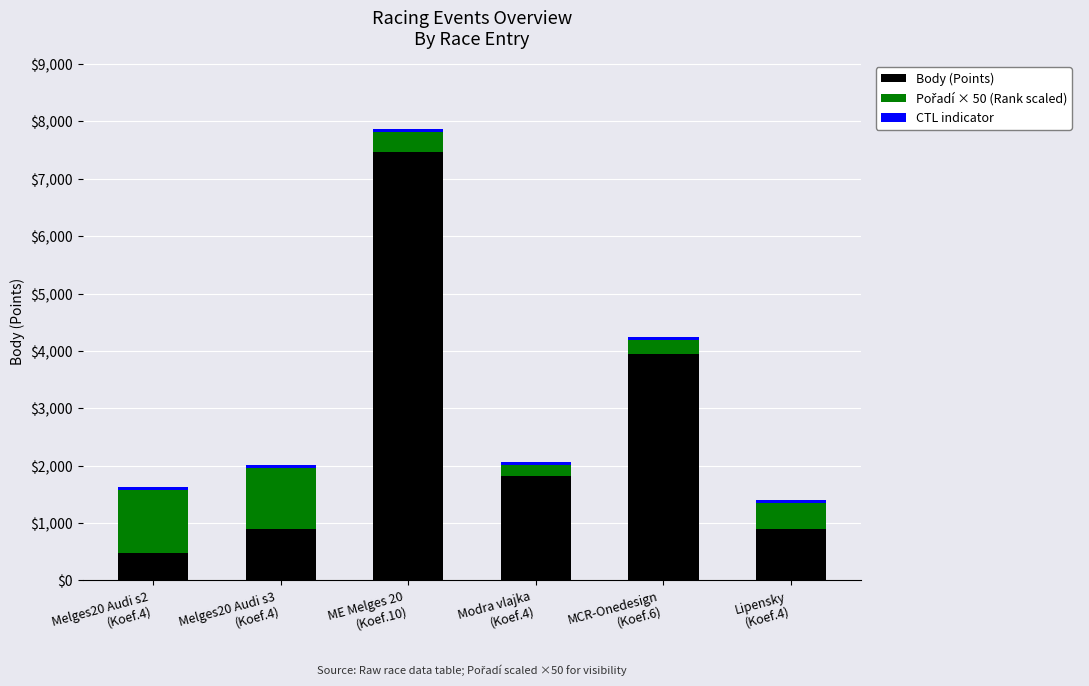

What is the lowest value of the Body (Points) series?

481